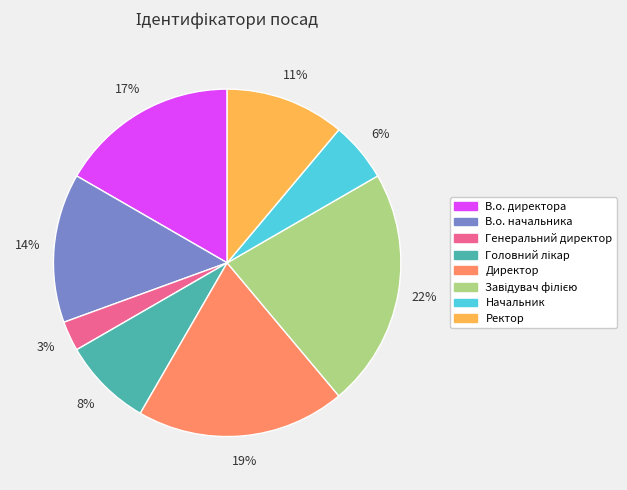

The Ректор slice represents 25% of the pie. True or false?

False